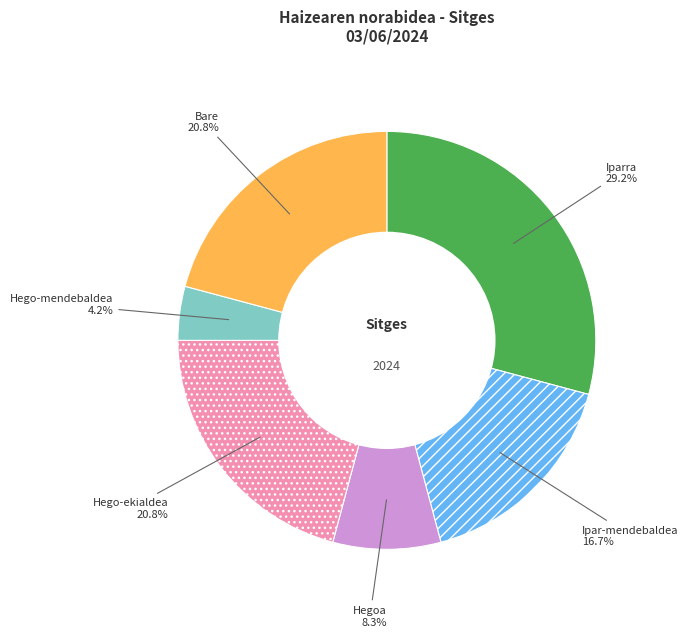

True or false: Hego-ekialdea accounts for 34% of the total.

False